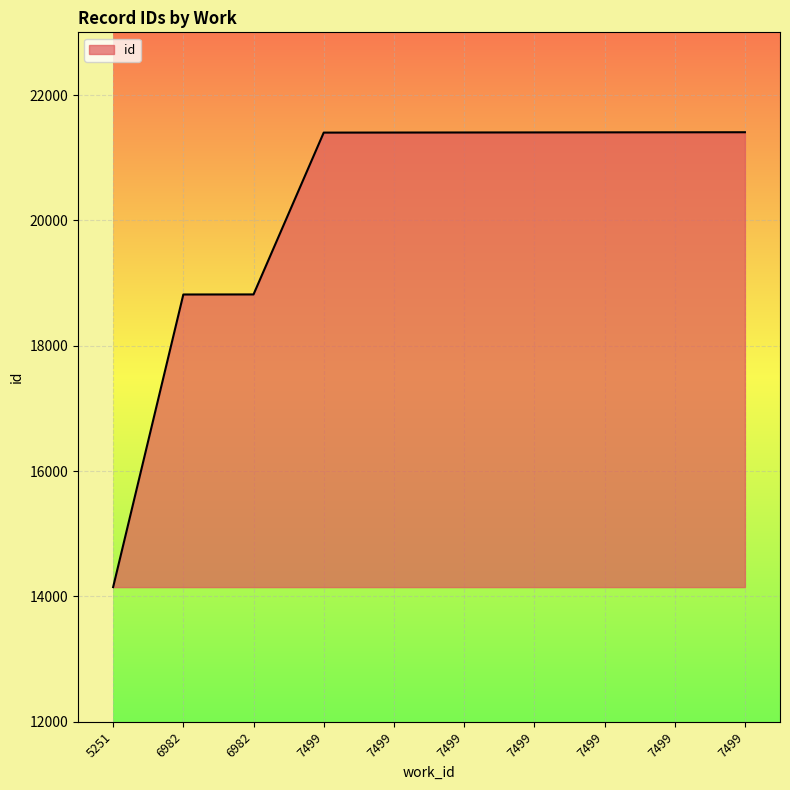

What is the change in value from 7499 to 7499?

+4